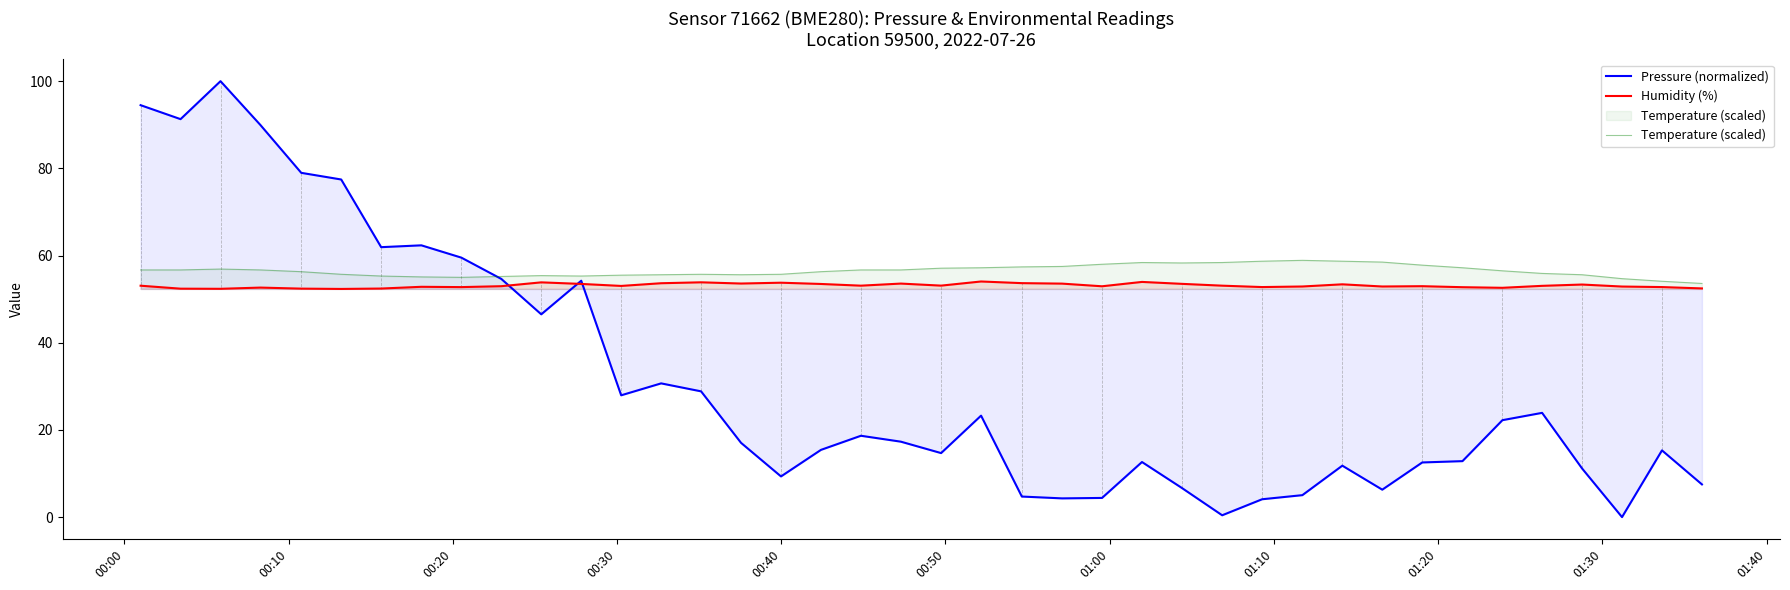

Rank the series by their maximum value, from highest to lowest.

Pressure (normalized), Temperature (scaled), Humidity (%)